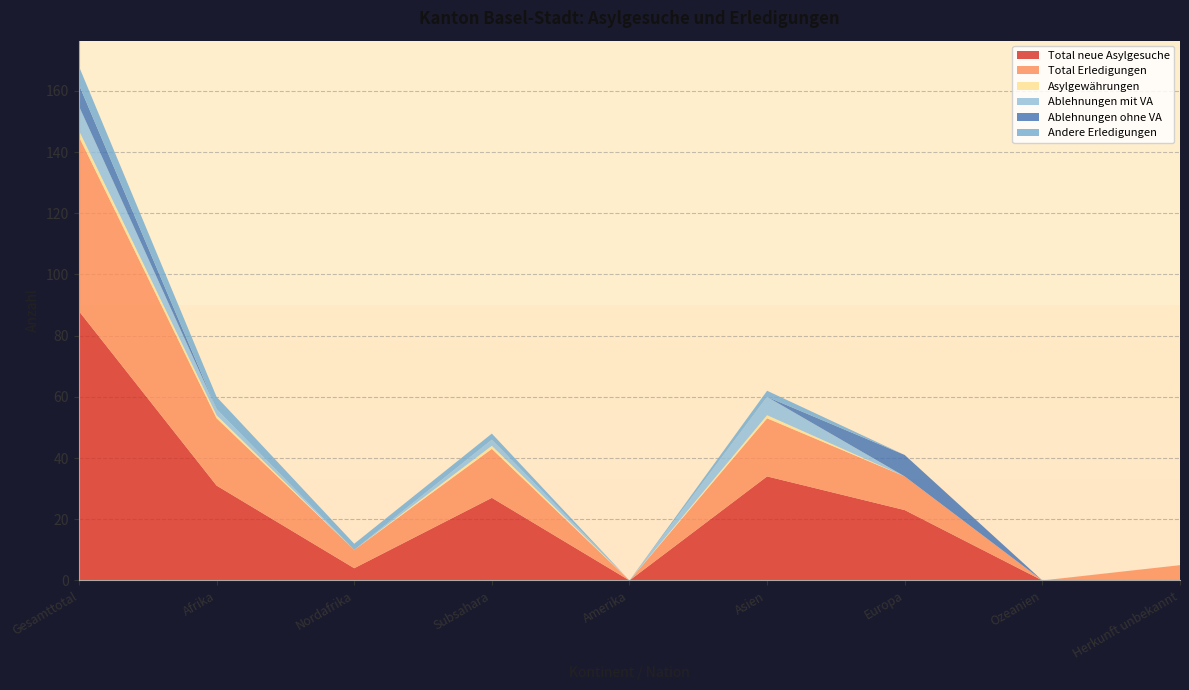

Reading left to right, list all the values displayed in this chart.

Total neue Asylgesuche: 88	31	4	27	0	34	23	0	0
Total Erledigungen: 57	22	6	16	0	19	11	0	5
Asylgewährungen: 2	1	0	1	0	1	0	0	0
Ablehnungen mit VA: 8	2	0	2	0	6	0	0	0
Ablehnungen ohne VA: 7	0	0	0	0	0	7	0	0
Andere Erledigungen: 6	4	2	2	0	2	0	0	0